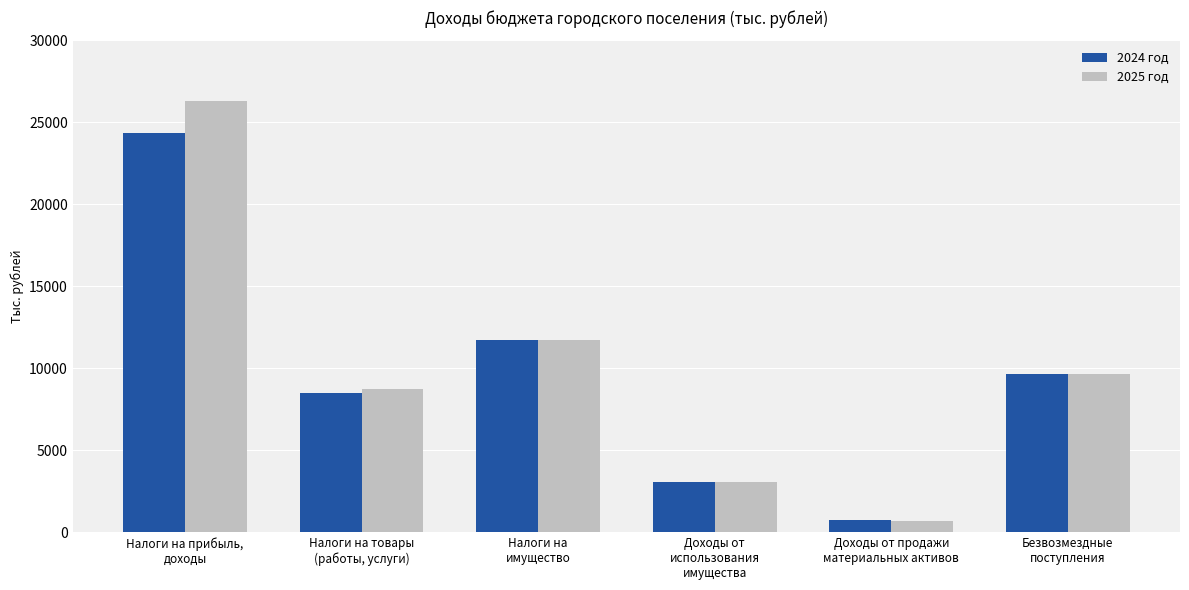

Where does the 2025 год series first go above 9649?

Налоги на прибыль,
доходы